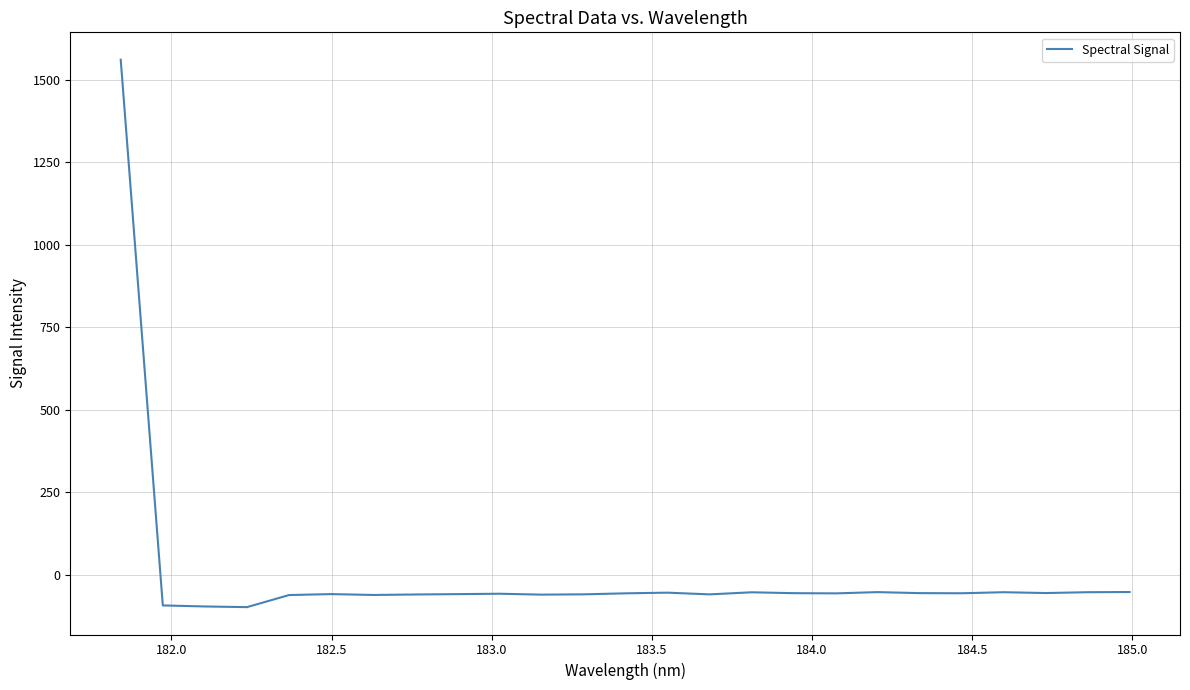

What is the minimum value shown in the chart?

-97.7